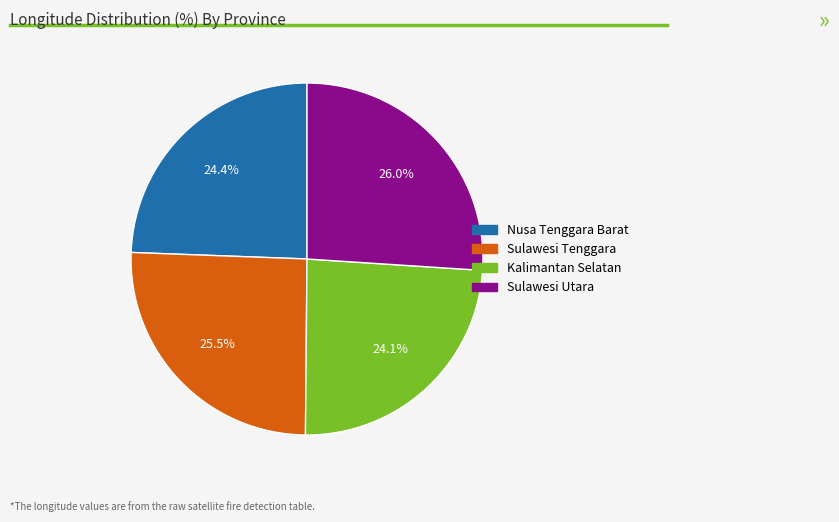

Count the number of slices in the pie.

4